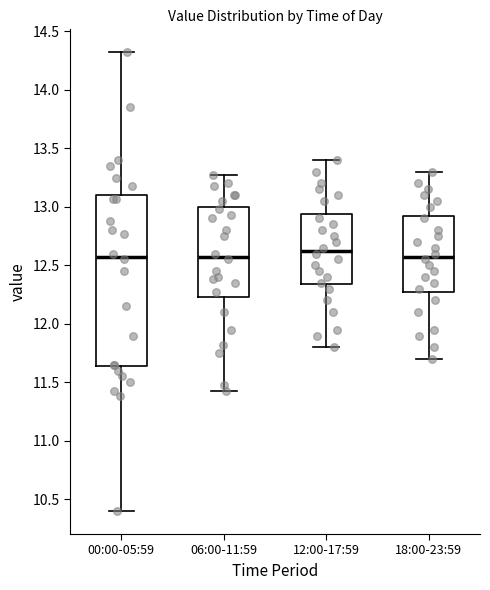

Which box's median line is the highest?

12:00-17:59